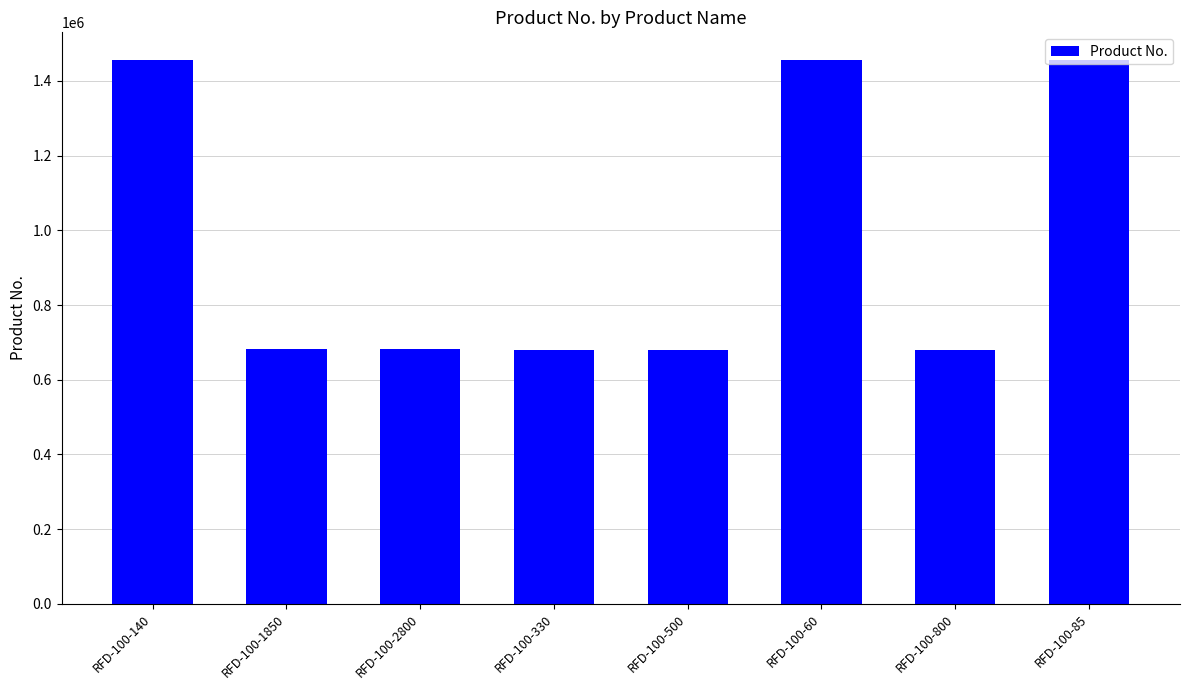

What is the label of the 5th bar from the left?

RFD-100-500